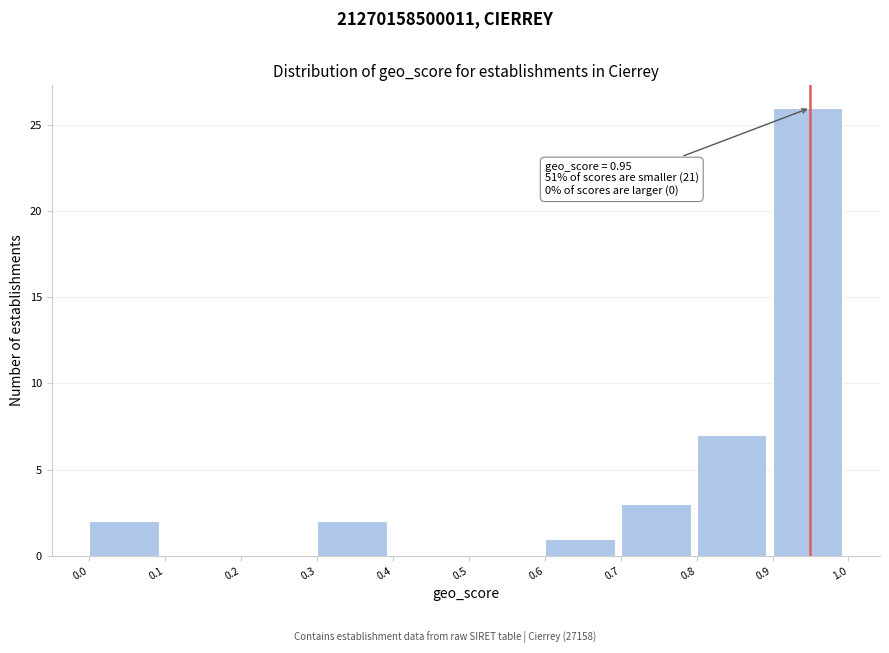

Over which range of the x-axis is the bar tallest?

0.9 to 1.0